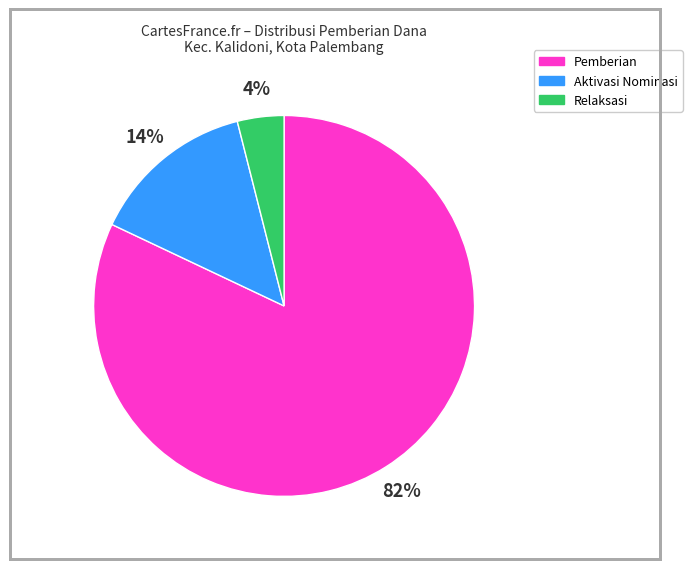

To the nearest percent, what is the combined percentage of Relaksasi and Pemberian?

86%